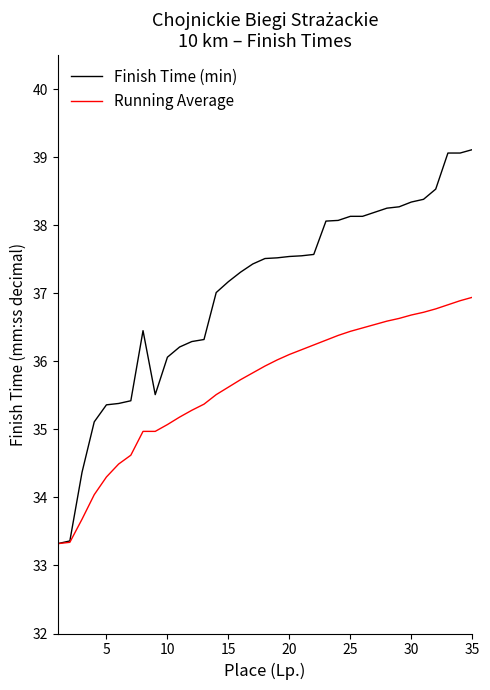

What is the maximum value for Finish Time (min)?

39.1